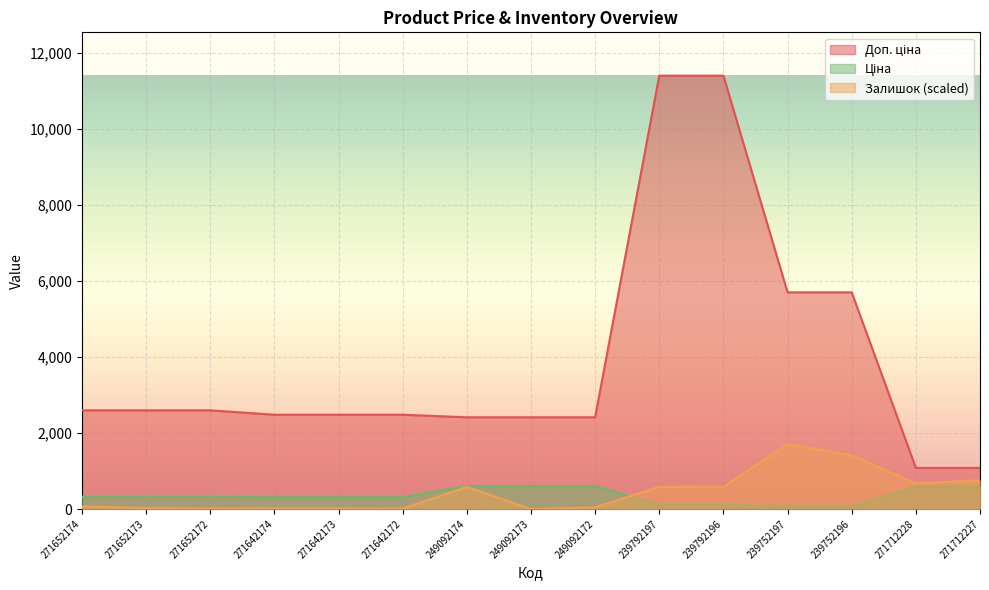

Count the number of categories in the chart.

15